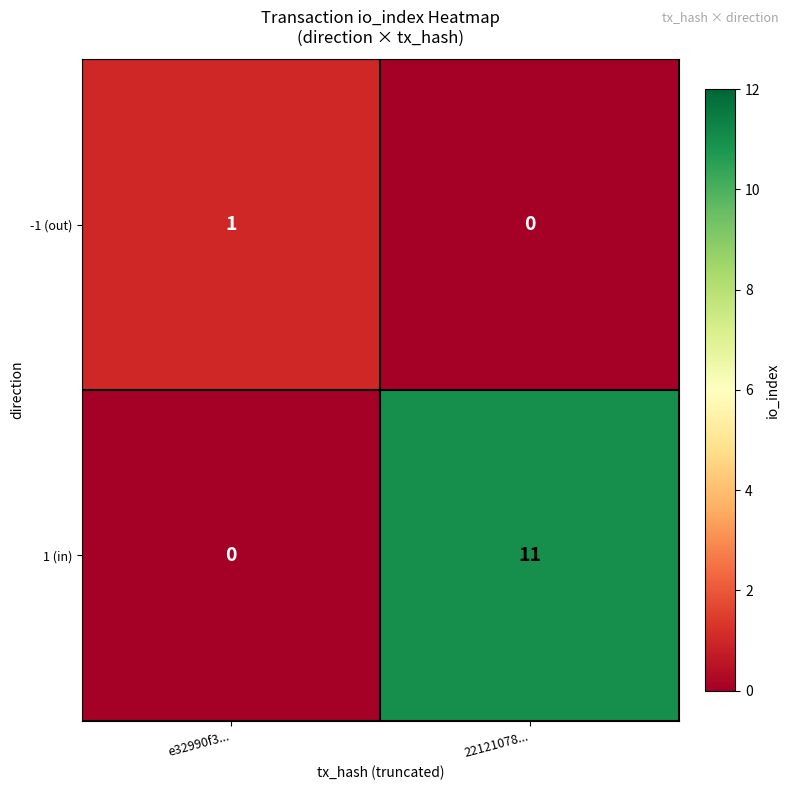

How many series are shown in this chart?

2